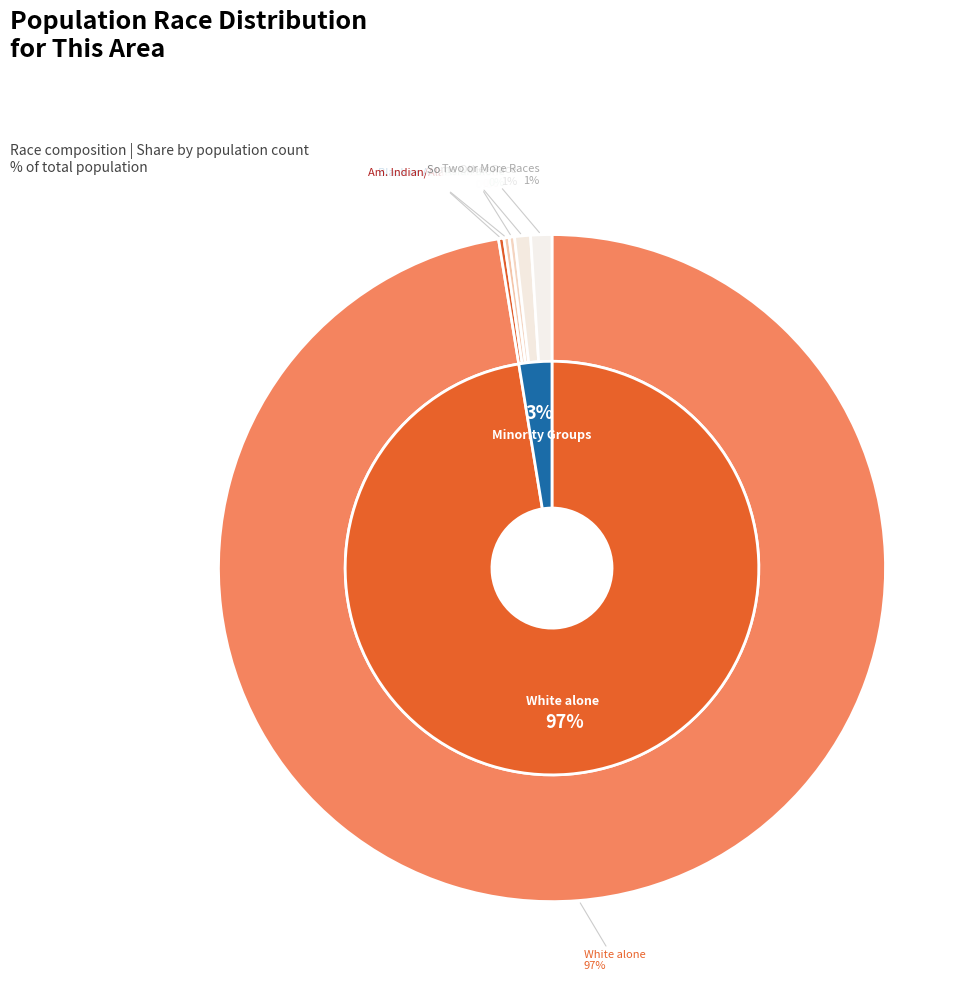

How many segments does this pie chart have?

7